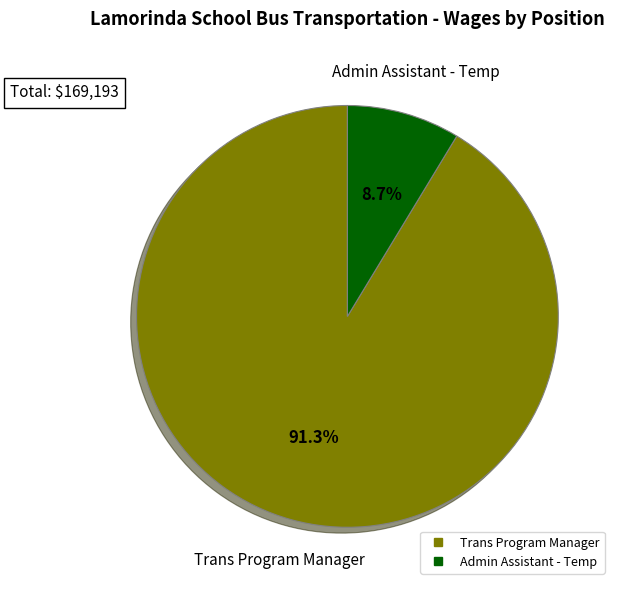

To the nearest percent, what is the difference between the largest and smallest slice percentages?

83%